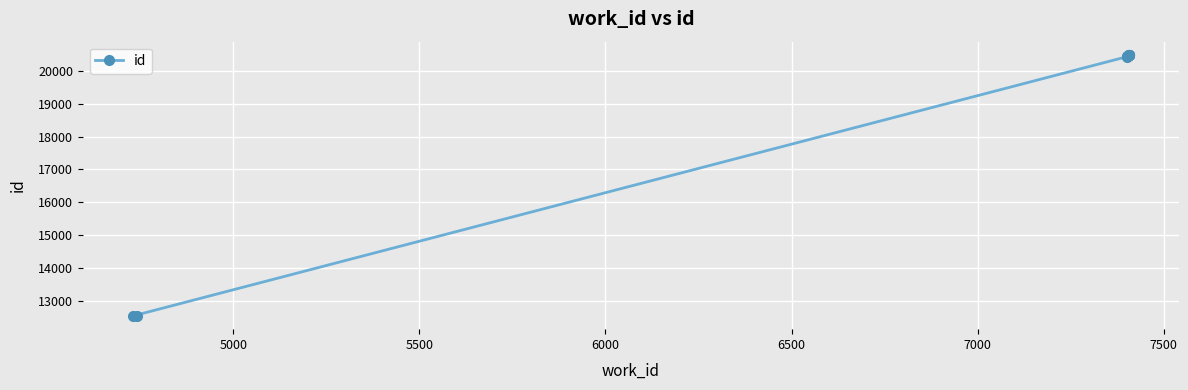

What is the value of the 7th point from the left?

20486